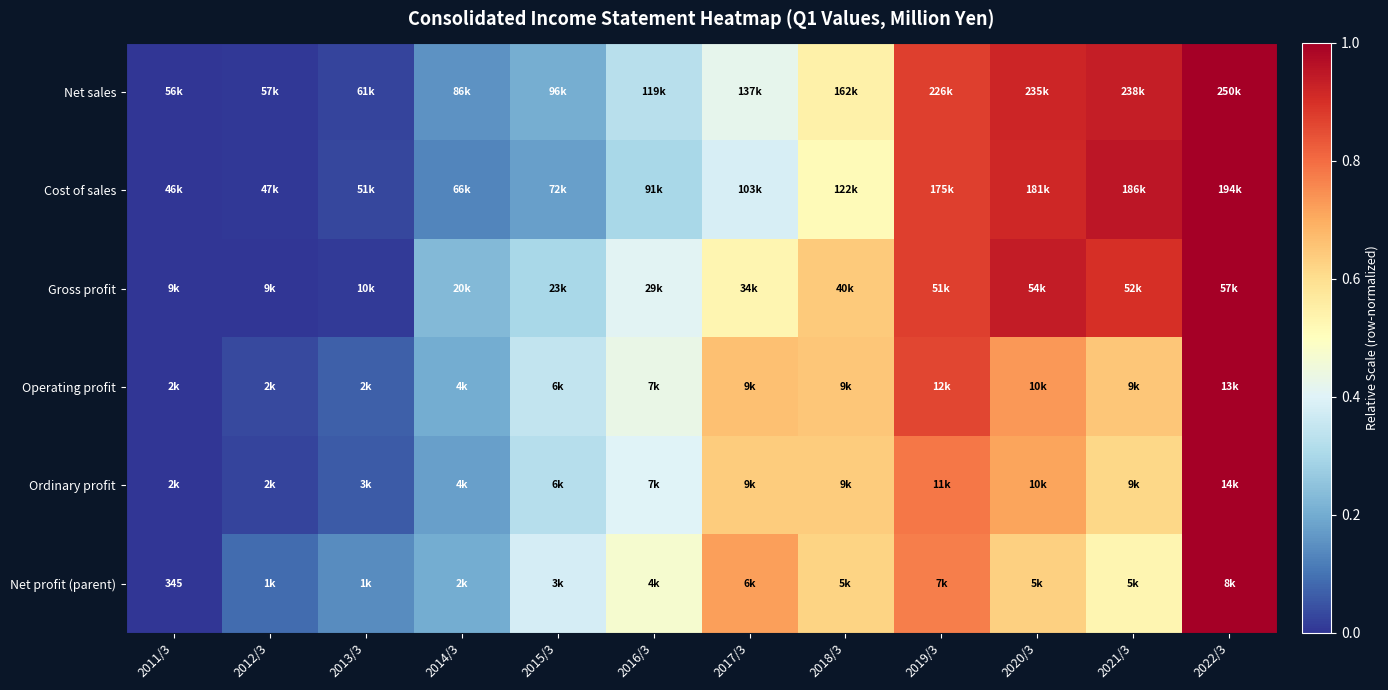

At which category is the sum across all series the highest?

2022/3